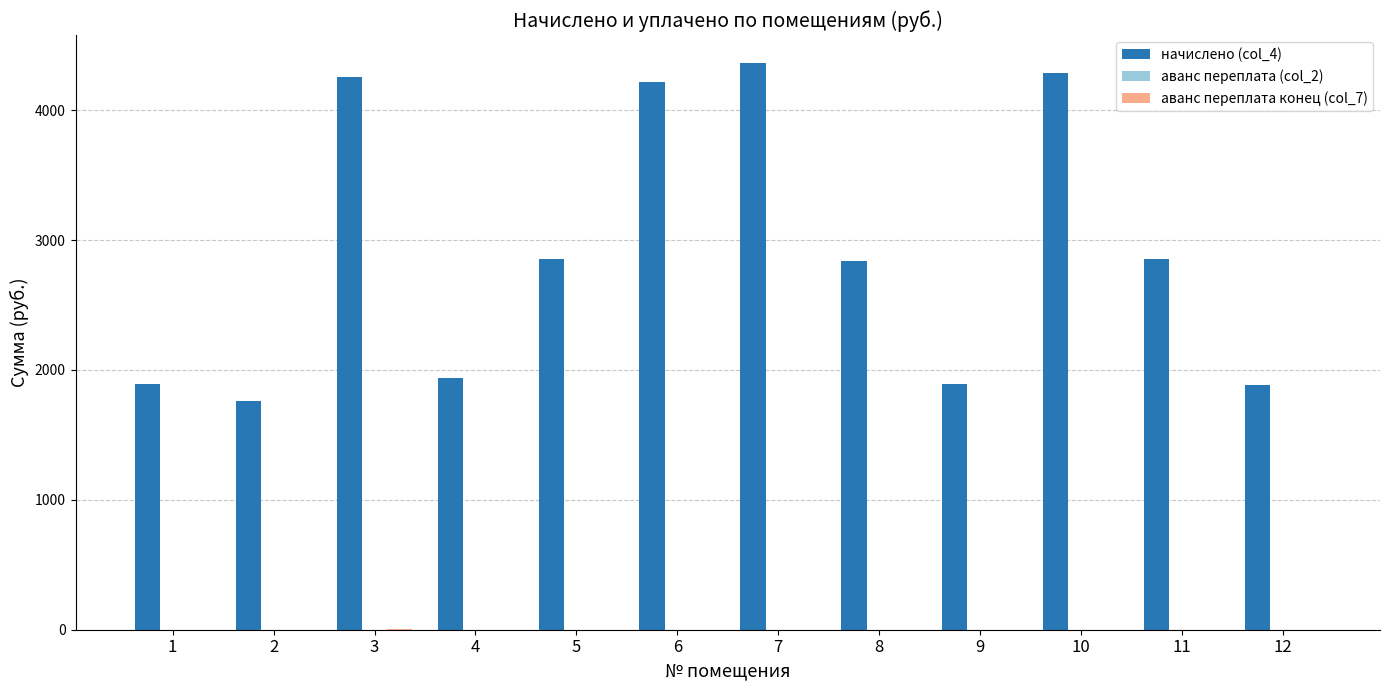

Count the number of data series in this chart.

3